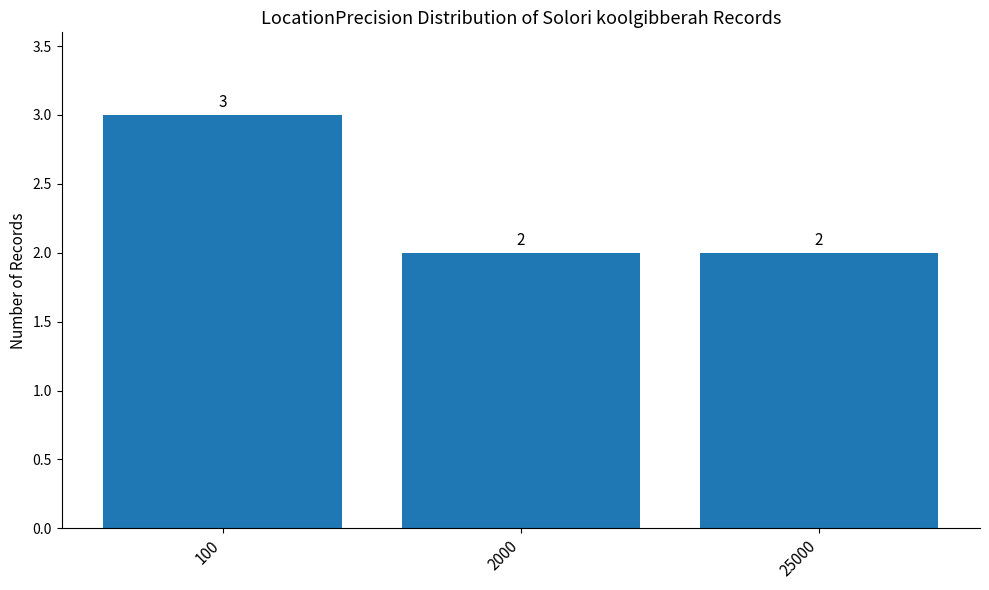

What is the difference between the maximum and minimum values?

1